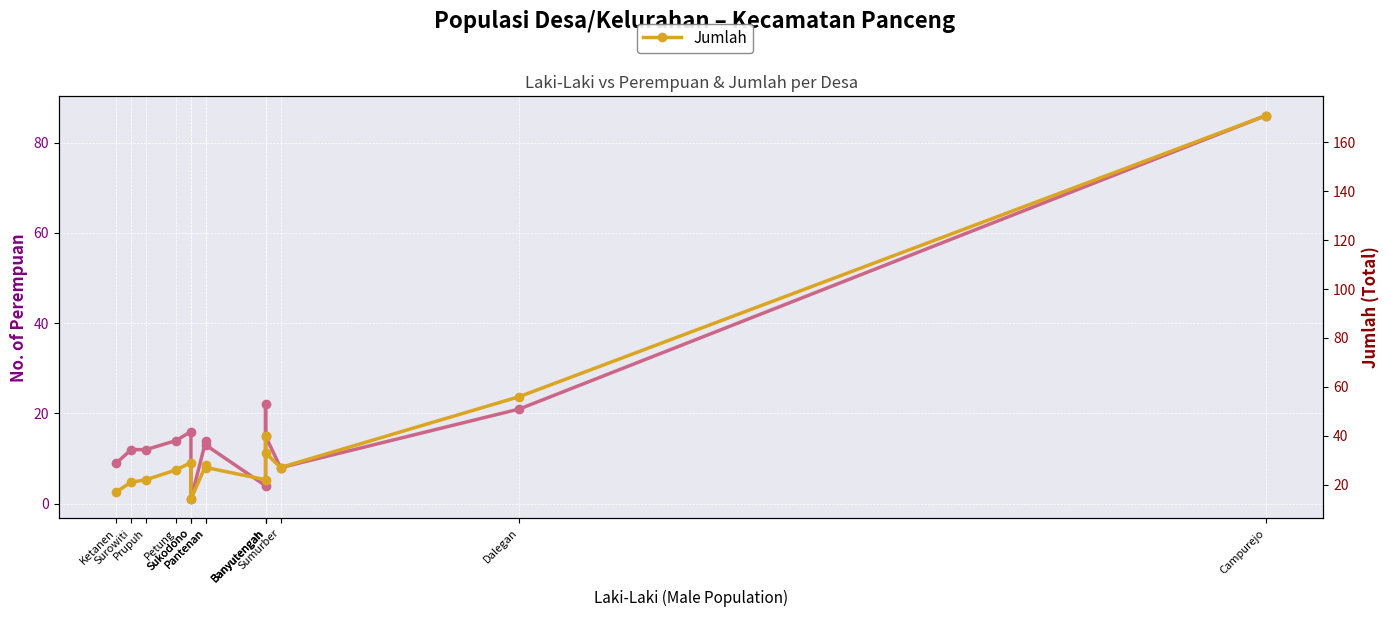

What is the difference between the maximum and minimum values in the Jumlah series?

157